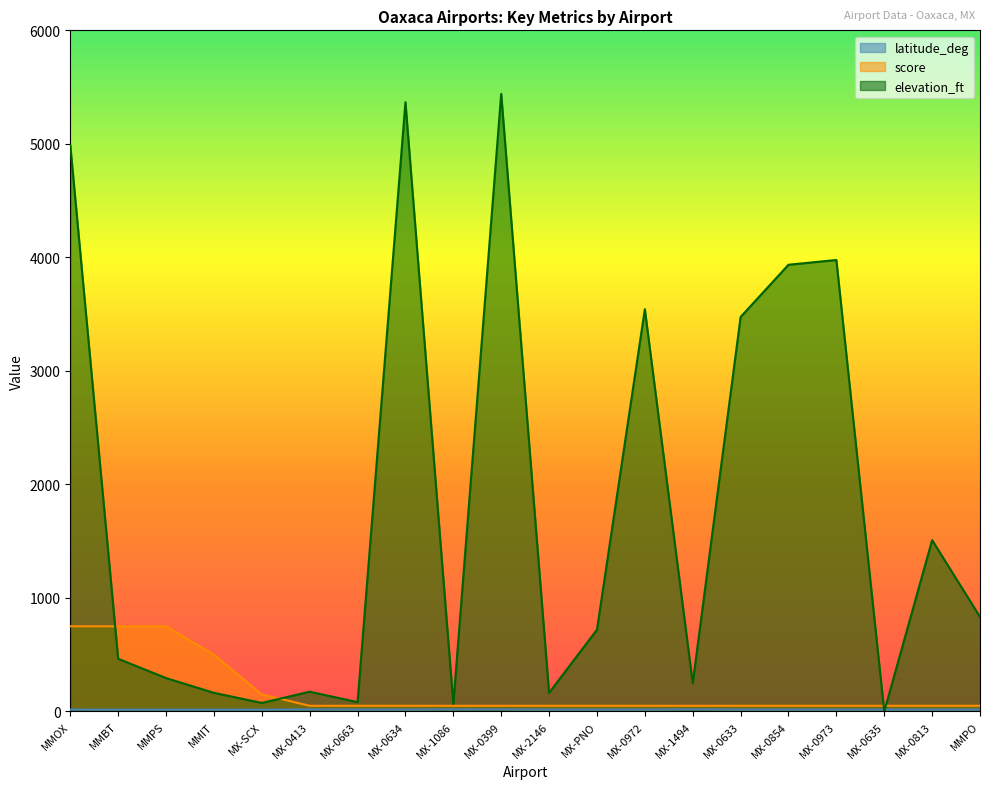

Where is elevation_ft nearest to the value 2720?

MX-0633